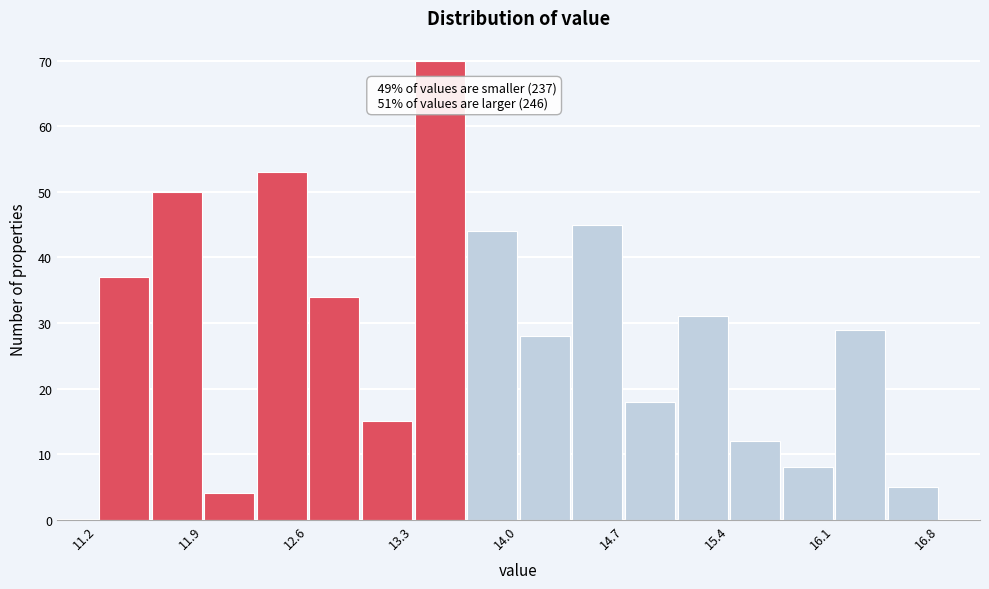

Read against the x-axis, roughly where is the centre of the tallest bar?

13.5